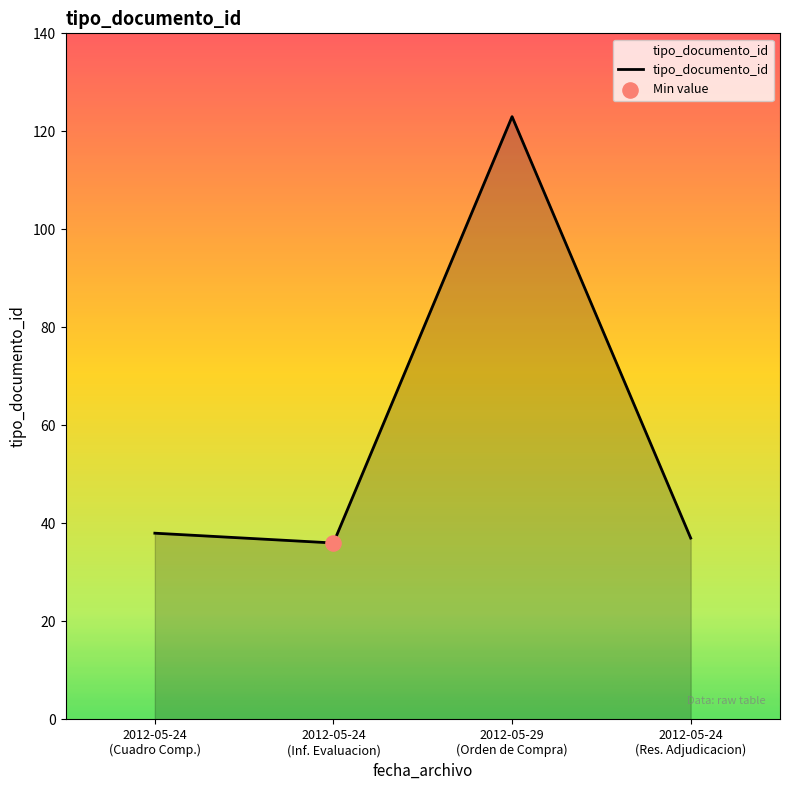

What is the minimum value shown in the chart?

36